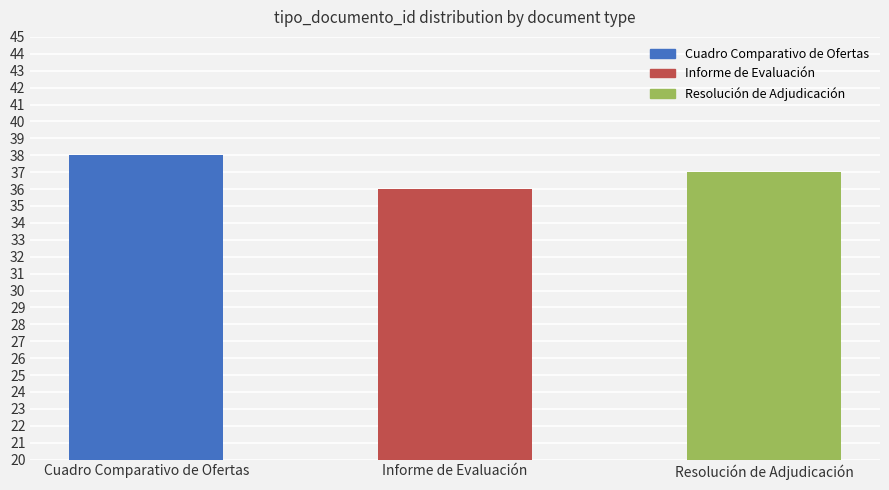

Rank the categories by value from highest to lowest.

Cuadro Comparativo de Ofertas, Resolución de Adjudicación, Informe de Evaluación